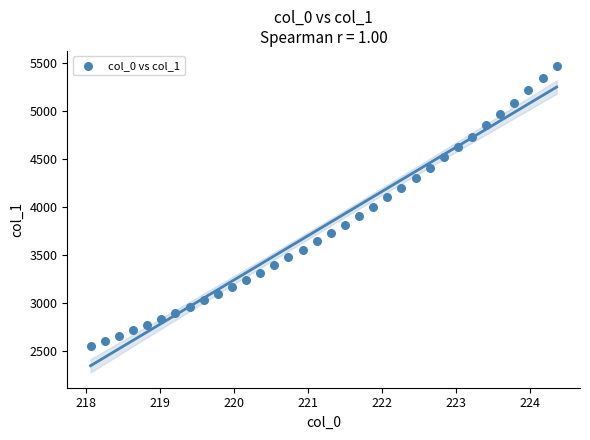

What is the range of X values (max minus min)?

6.3